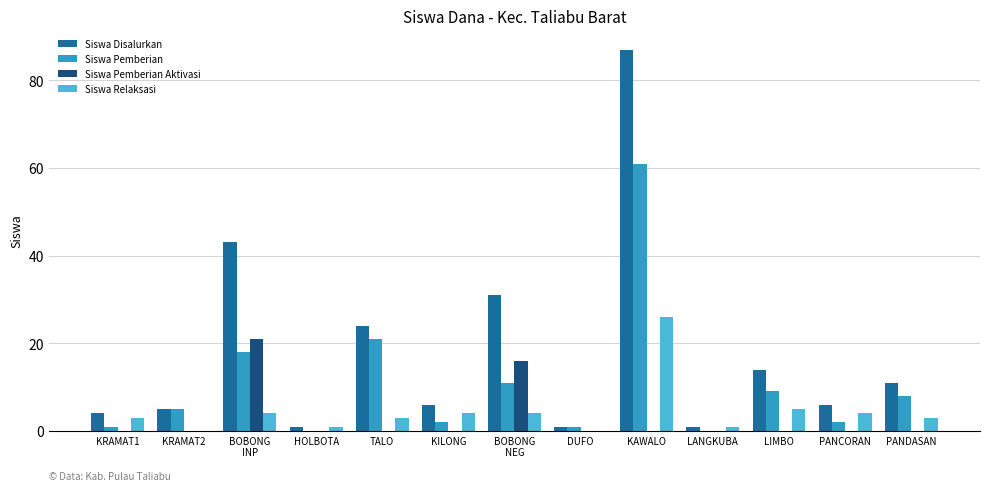

Count the number of categories in the chart.

13